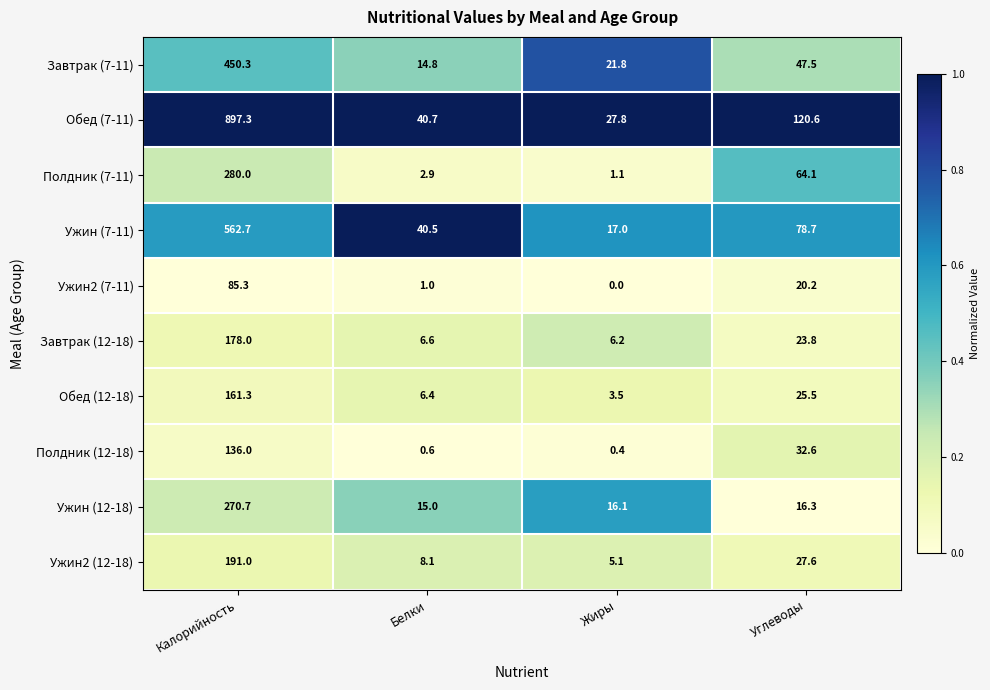

Where does the Ужин (12-18) series first go above 16?

Калорийность